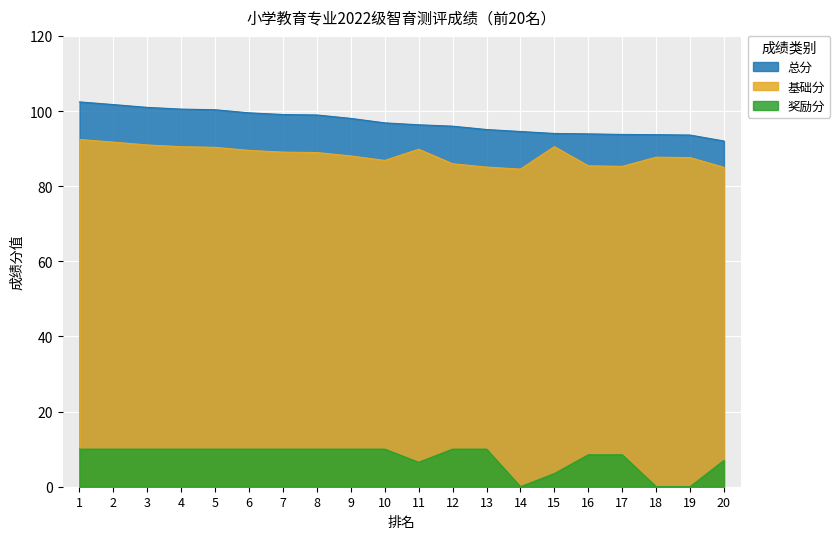

Rank the series at 10 from highest to lowest value.

总分, 基础分, 奖励分